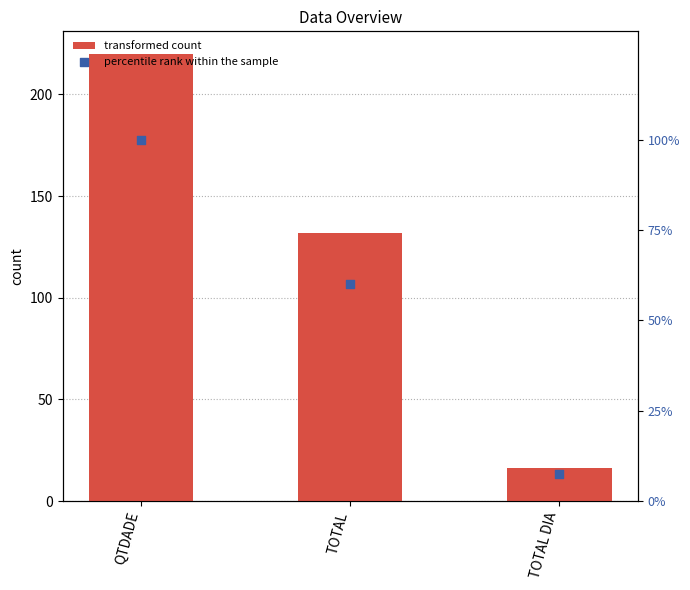

What are all the series names shown in the legend?

transformed count, percentile rank within the sample